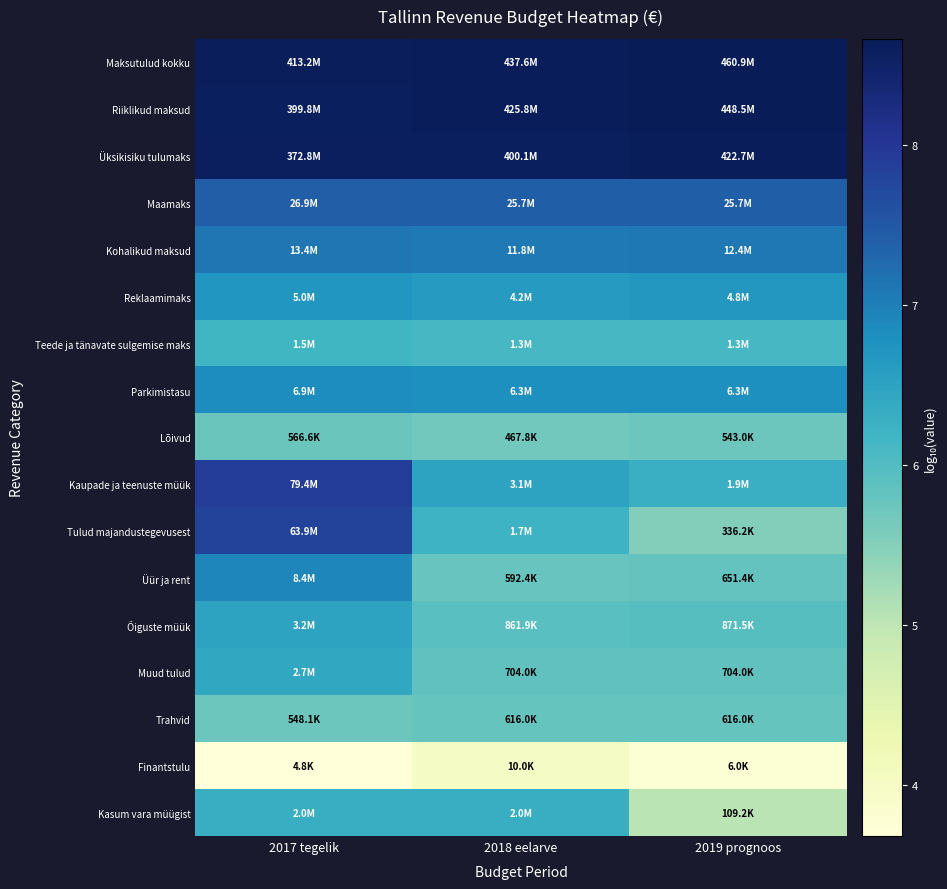

Rank the series at 2018 eelarve from highest to lowest value.

Maksutulud kokku, Riiklikud maksud, Üksikisiku tulumaks, Maamaks, Kohalikud maksud, Parkimistasu, Reklaamimaks, Kaupade ja teenuste müük, Kasum vara müügist, Tulud majandustegevusest, Teede ja tänavate sulgemise maks, Õiguste müük, Muud tulud, Trahvid, Üür ja rent, Lõivud, Finantstulu